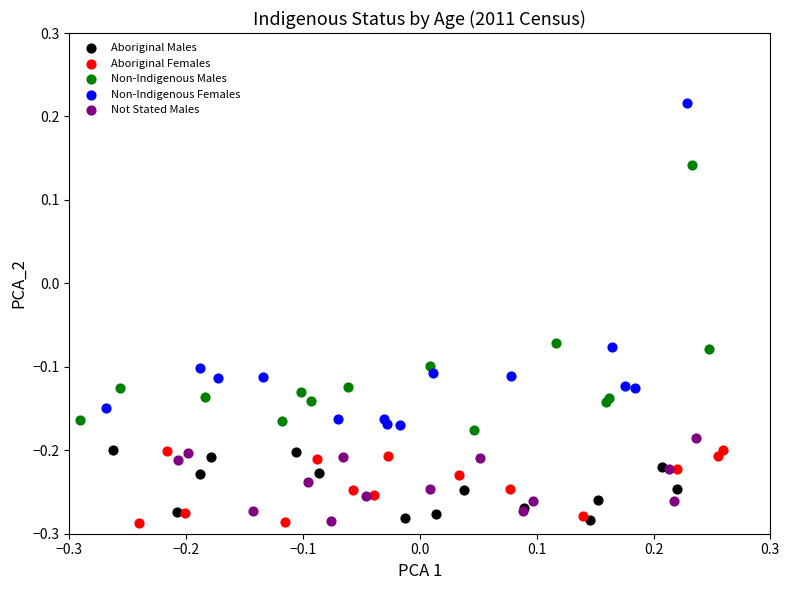

Which series reaches the maximum Y coordinate?

Non-Indigenous Females